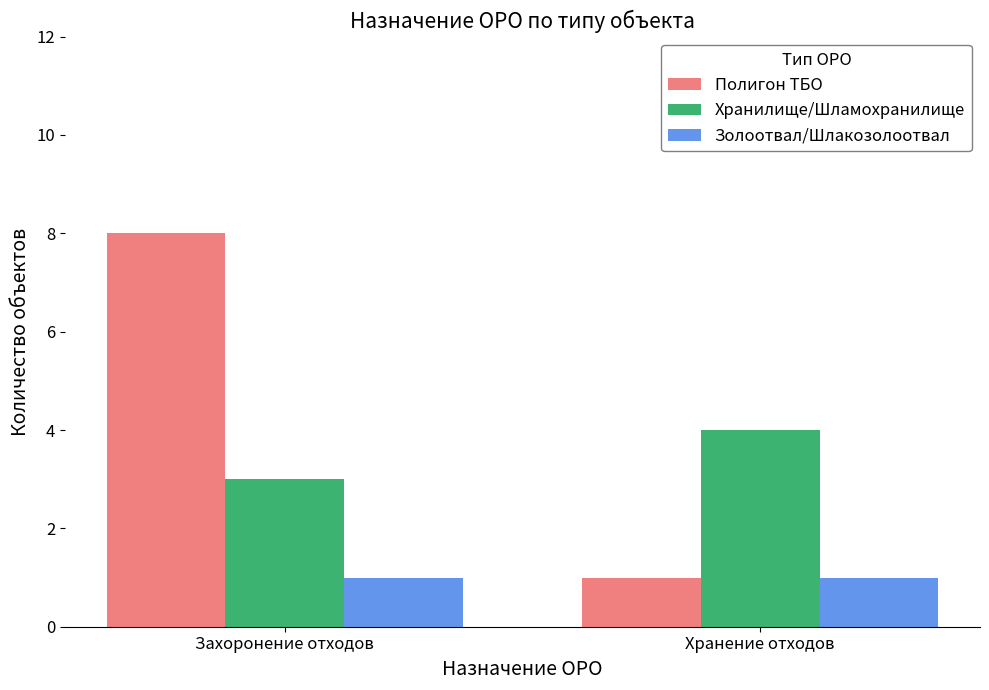

True or false: Полигон ТБО has a value of 4 at Захоронение отходов.

False